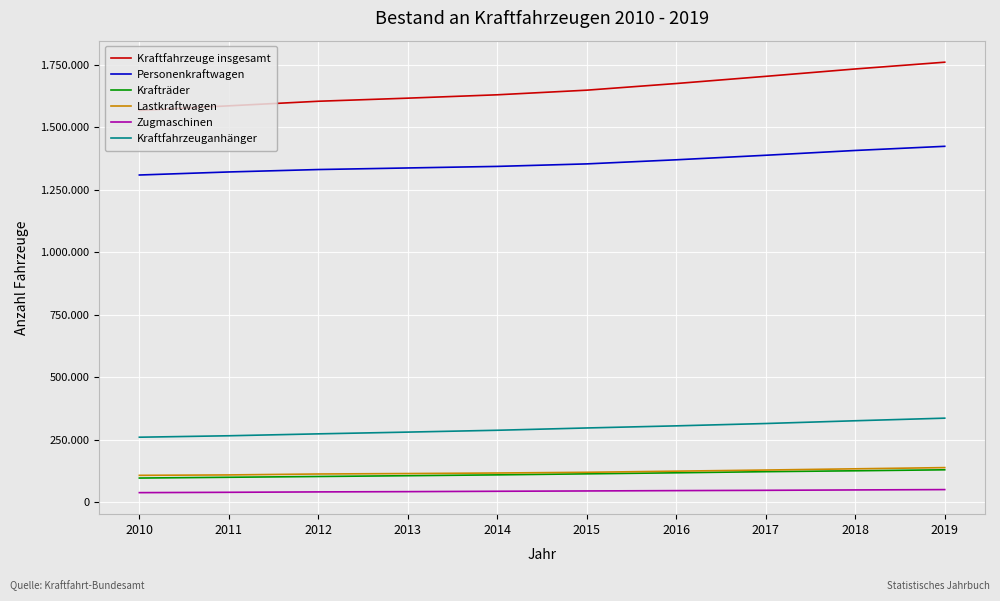

Rank the series by their maximum value, from lowest to highest.

Zugmaschinen, Krafträder, Lastkraftwagen, Kraftfahrzeuganhänger, Personenkraftwagen, Kraftfahrzeuge insgesamt